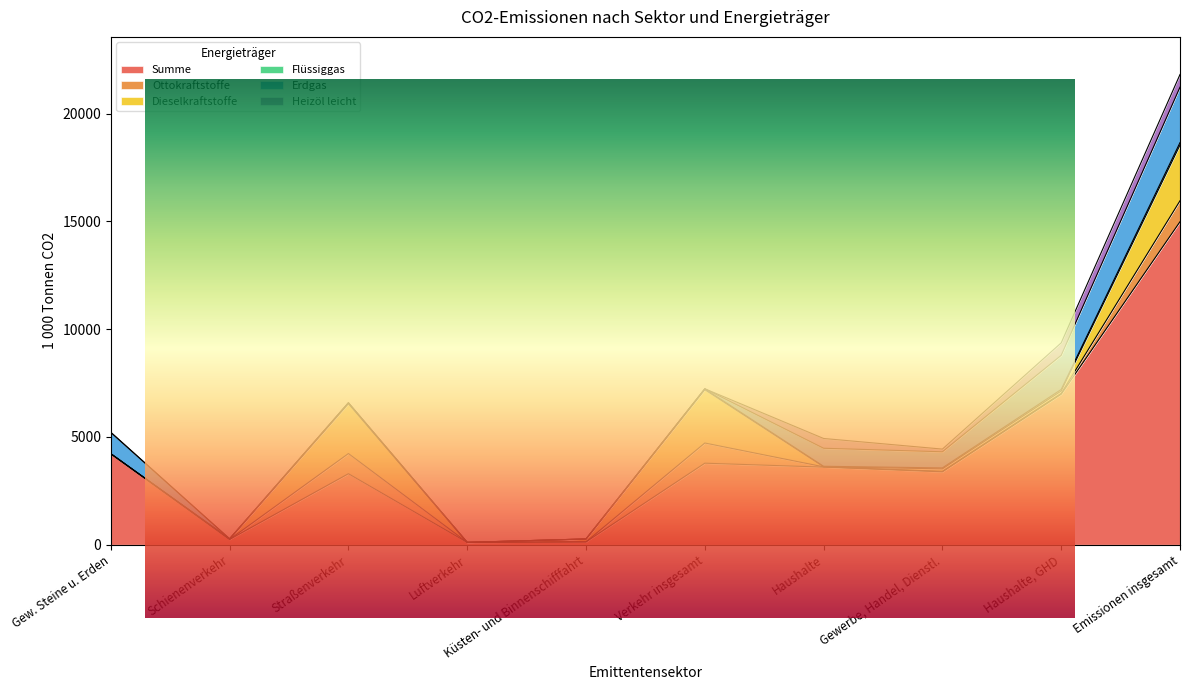

What position from the left is Haushalte, GHD?

9